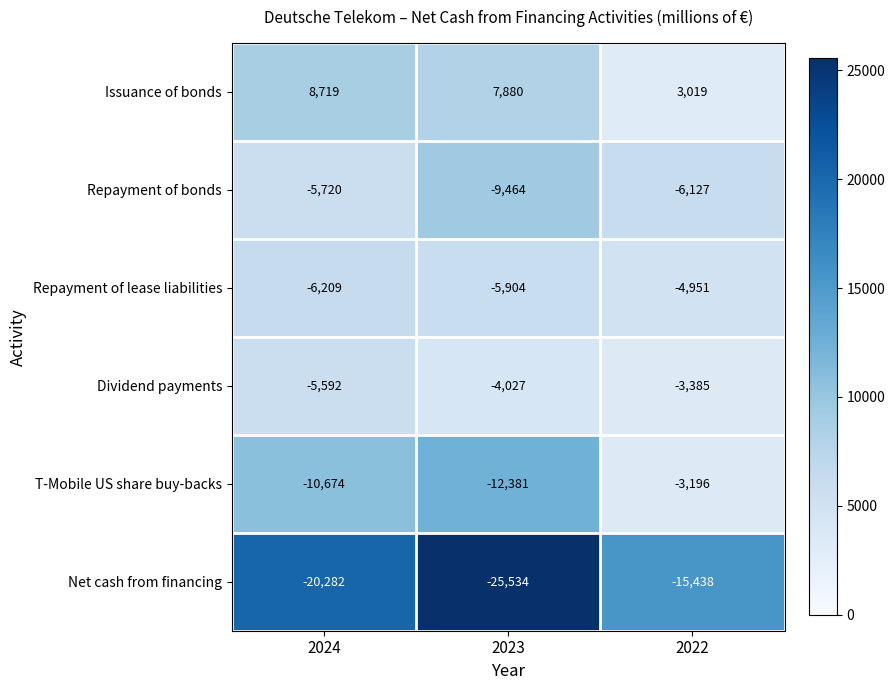

Which series has the largest total across all categories?

Issuance of bonds